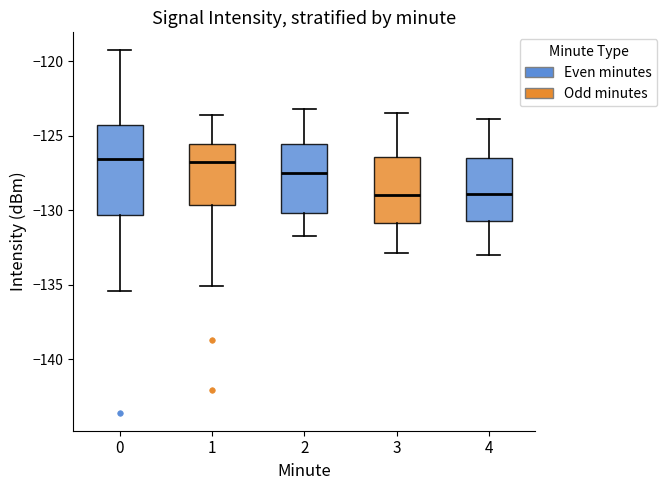

Where is the upper edge of the box at x = 3 on the y-axis? The values are not printed on the chart, so give them approximately, as read against the axis.

-126.5